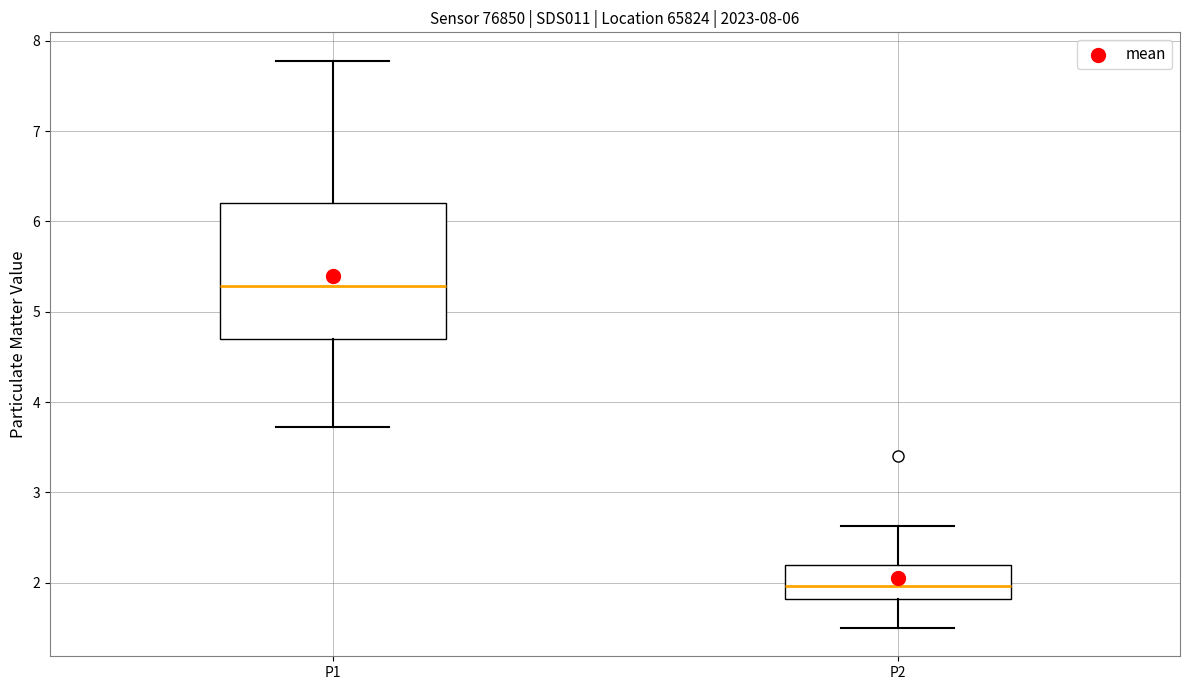

Which box's median line is the highest?

P1